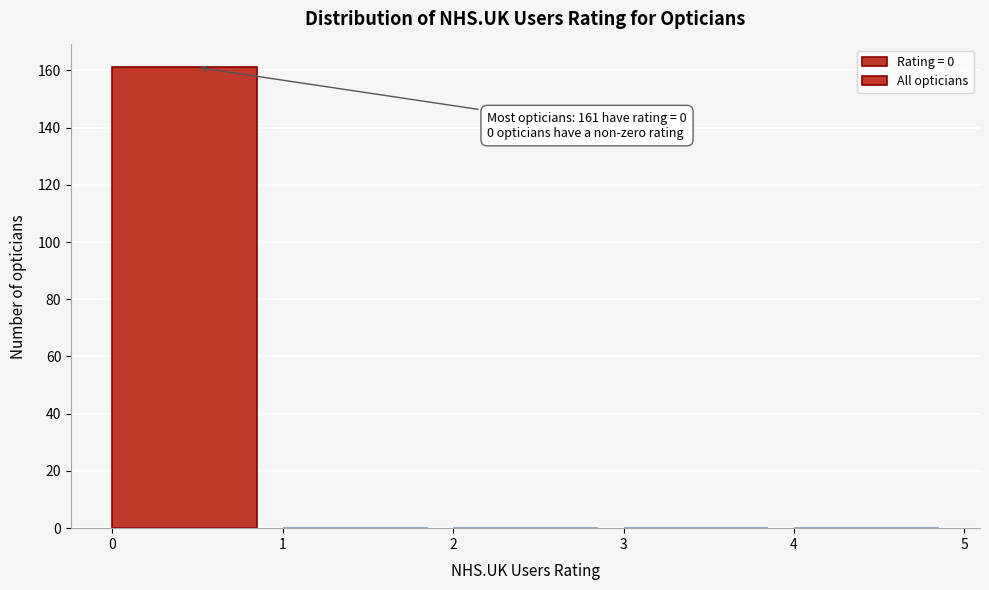

Which range on the x-axis has the tallest bar?

0 to 1